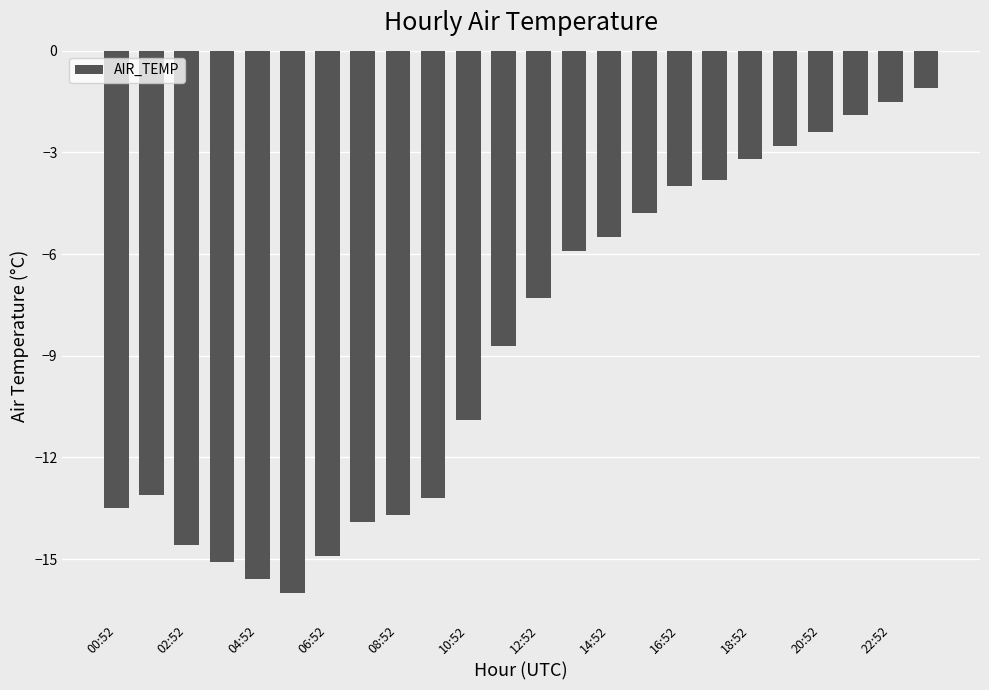

What is the smallest value displayed?

-16.0